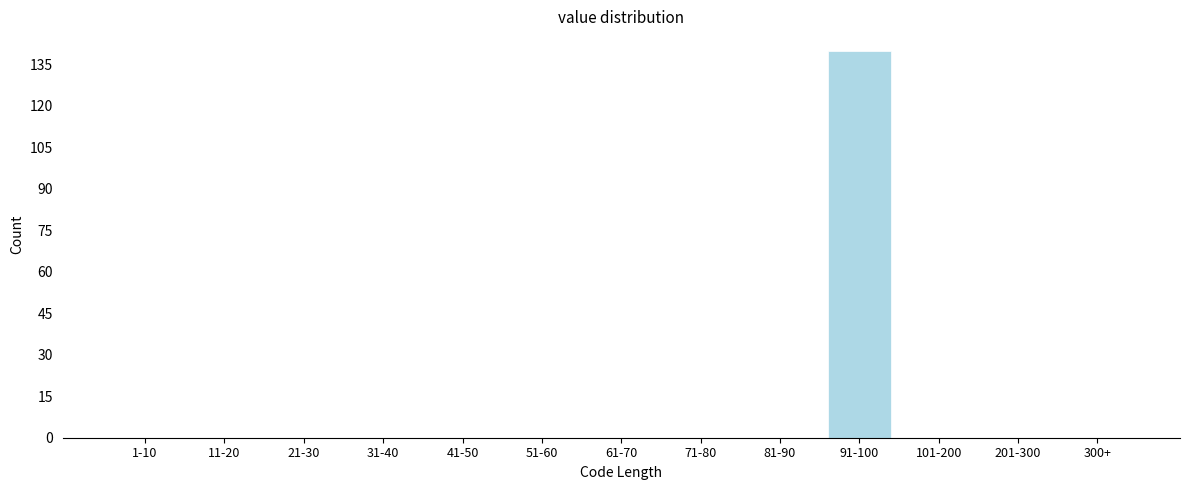

Reading left to right, what are all the values shown in this chart?

1-10=0	11-20=0	21-30=0	31-40=0	41-50=0	51-60=0	61-70=0	71-80=0	81-90=0	91-100=140	101-200=0	201-300=0	300+=0